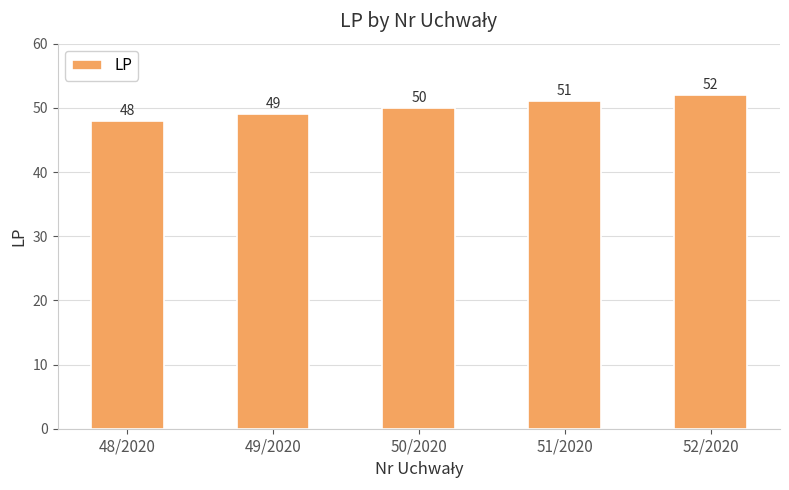

What is the sum of the values at 48/2020 and 52/2020?

100